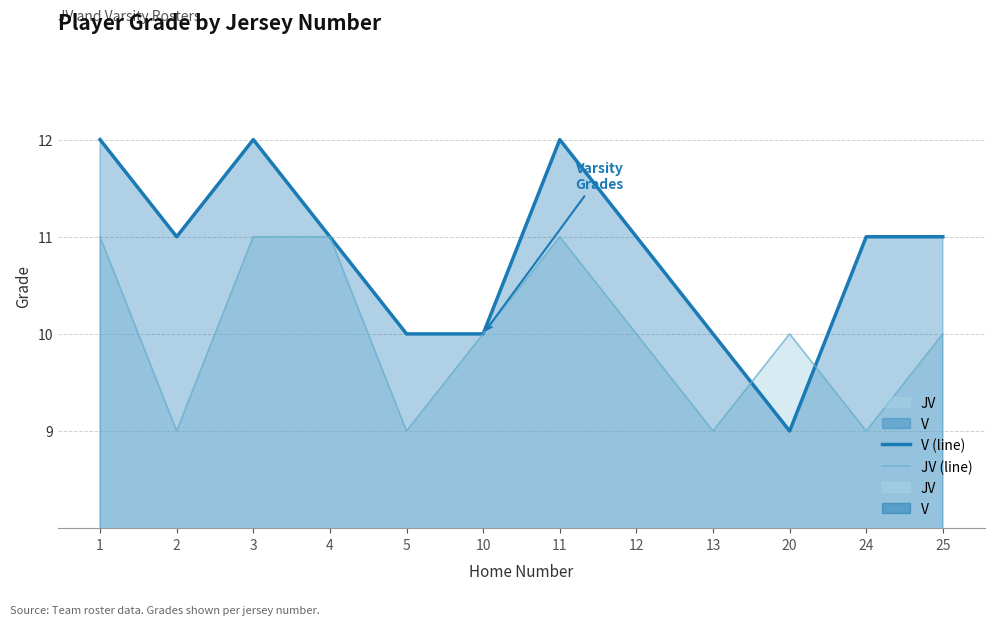

Reading left to right, what are all the values shown in this chart?

V (line): 1=12	2=11	3=12	4=11	5=10	10=10	11=12	12=11	13=10	20=9	24=11	25=11
JV (line): 1=11	2=9	3=11	4=11	5=9	10=10	11=11	12=10	13=9	20=10	24=9	25=10